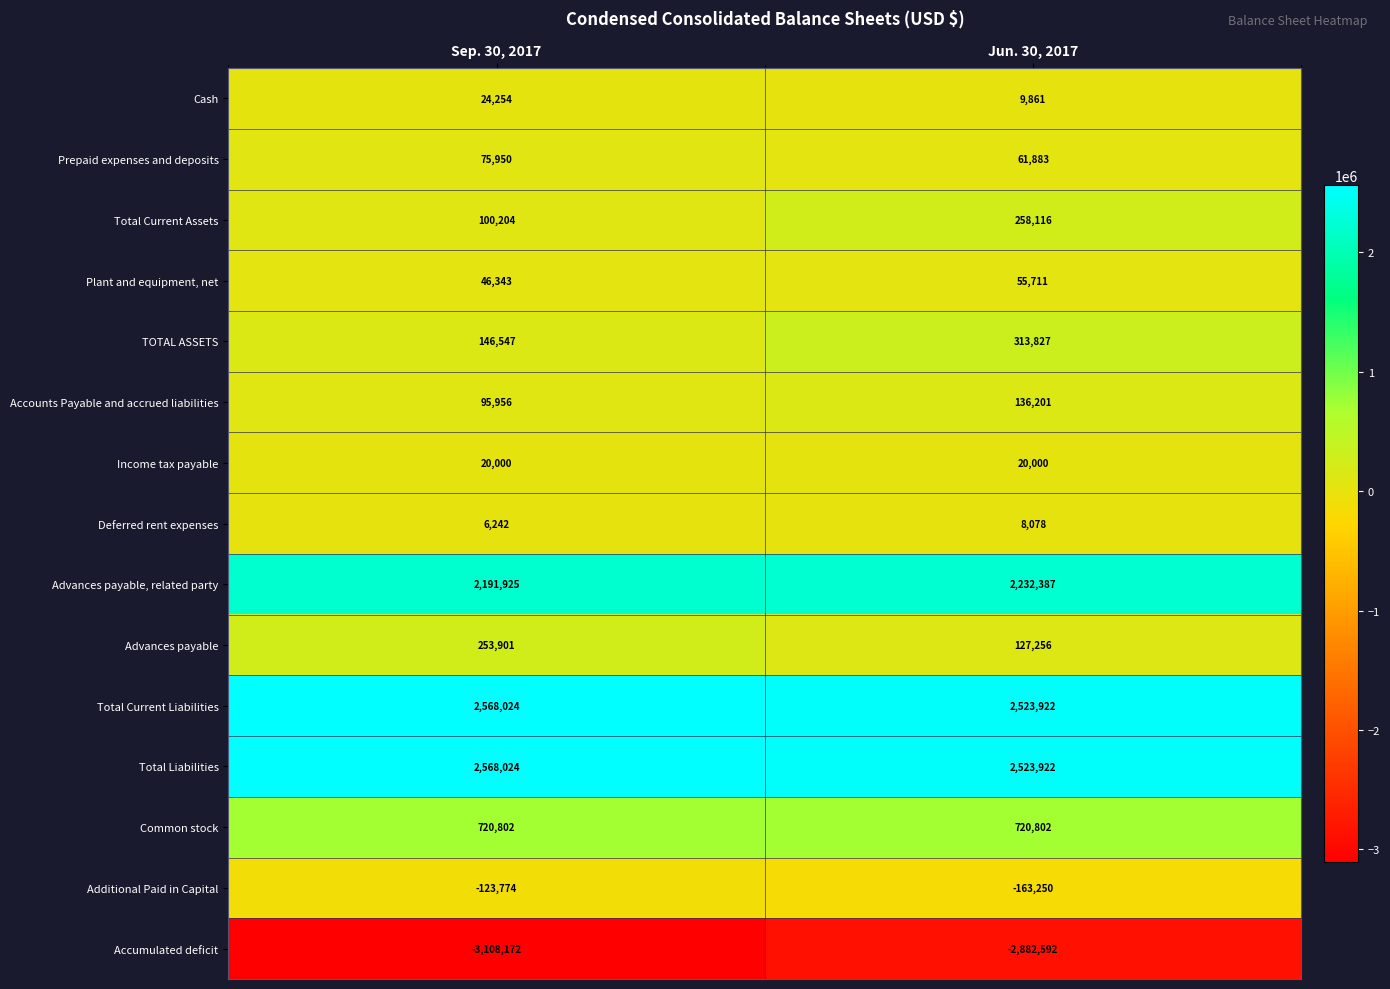

Which series changed the most between Sep. 30, 2017 and Jun. 30, 2017?

Accumulated deficit